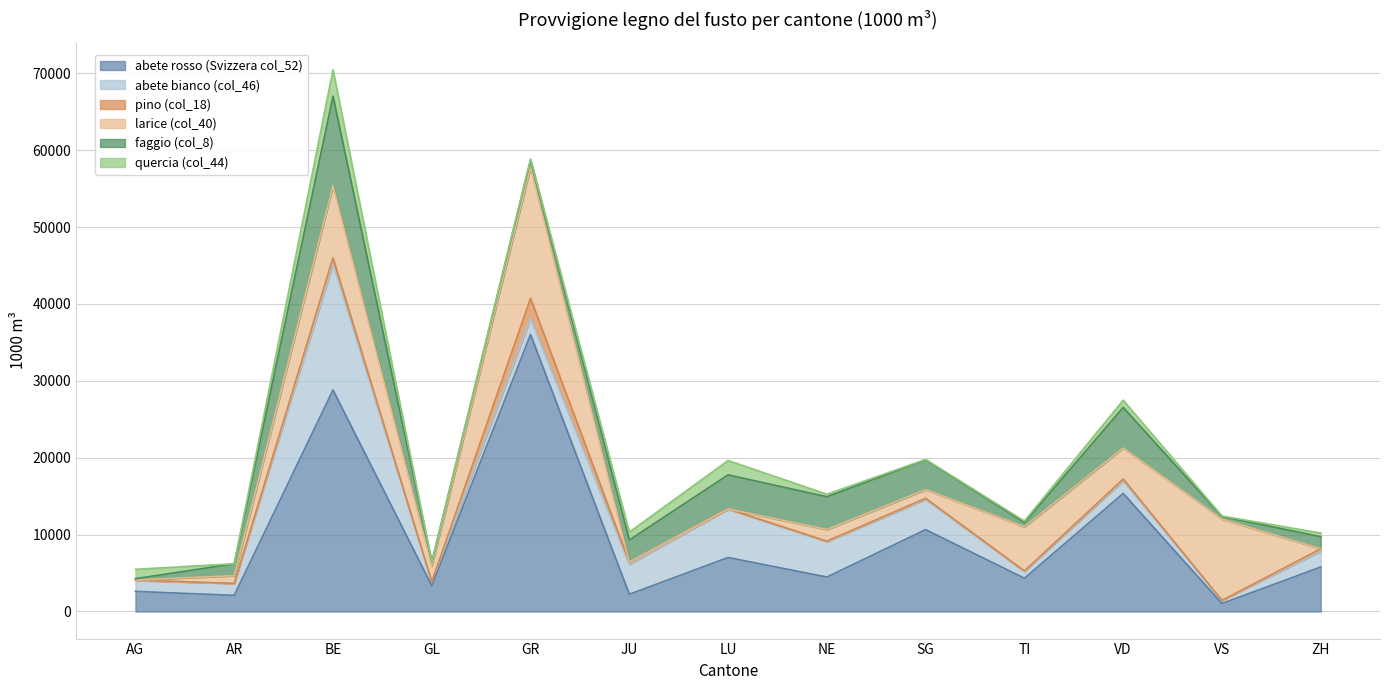

Reading left to right, extract all data points from this chart.

abete rosso (Svizzera col_52): AG=2617	AR=2096	BE=28801	GL=3353	GR=36021	JU=2239	LU=7023	NE=4483	SG=10647	TI=4327	VD=15359	VS=1039	ZH=5788
abete bianco (col_46): AG=1398	AR=1551	BE=16417	GL=501	GR=2105	JU=3889	LU=6298	NE=4592	SG=3926	TI=888	VD=1642	VS=398	ZH=2054
pino (col_18): AG=74	AR=0	BE=781	GL=0	GR=2614	JU=304	LU=18	NE=77	SG=152	TI=58	VD=229	VS=0	ZH=309
larice (col_40): AG=0	AR=1009	BE=9346	GL=2073	GR=17030	JU=0	LU=0	NE=1509	SG=1124	TI=5742	VD=4030	VS=10582	ZH=0
faggio (col_8): AG=181	AR=1551	BE=11683	GL=501	GR=948	JU=2870	LU=4432	NE=4265	SG=3884	TI=556	VD=5284	VS=333	ZH=1578
quercia (col_44): AG=1218	AR=0	BE=3432	GL=0	GR=125	JU=1020	LU=1866	NE=326	SG=41	TI=191	VD=943	VS=65	ZH=476